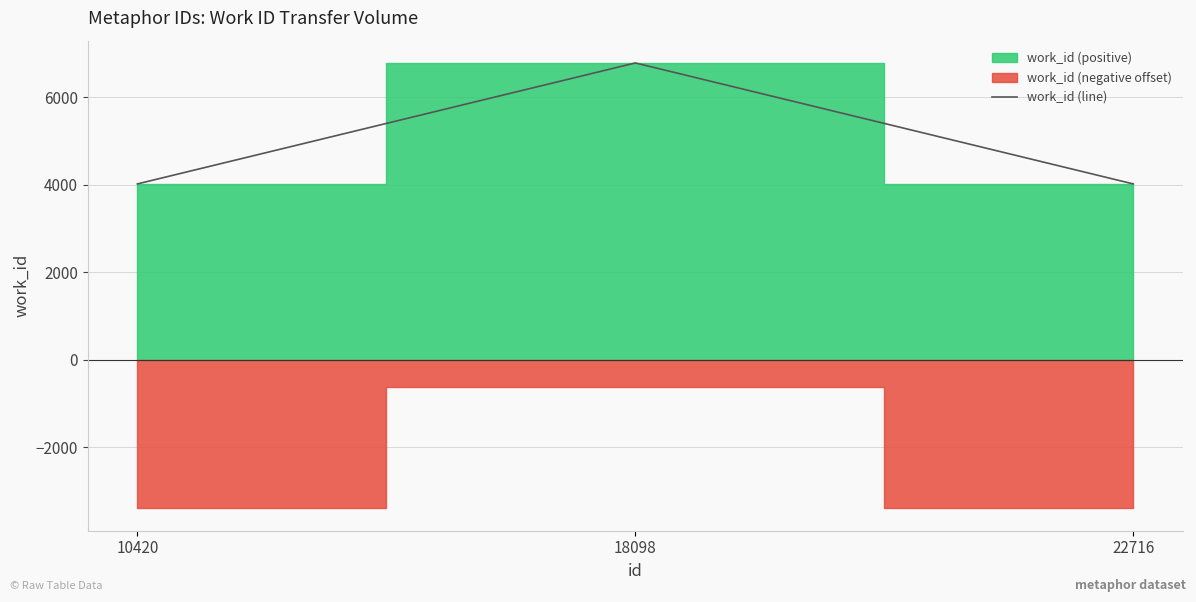

True or false: the data shows 4024 at 22716.

True